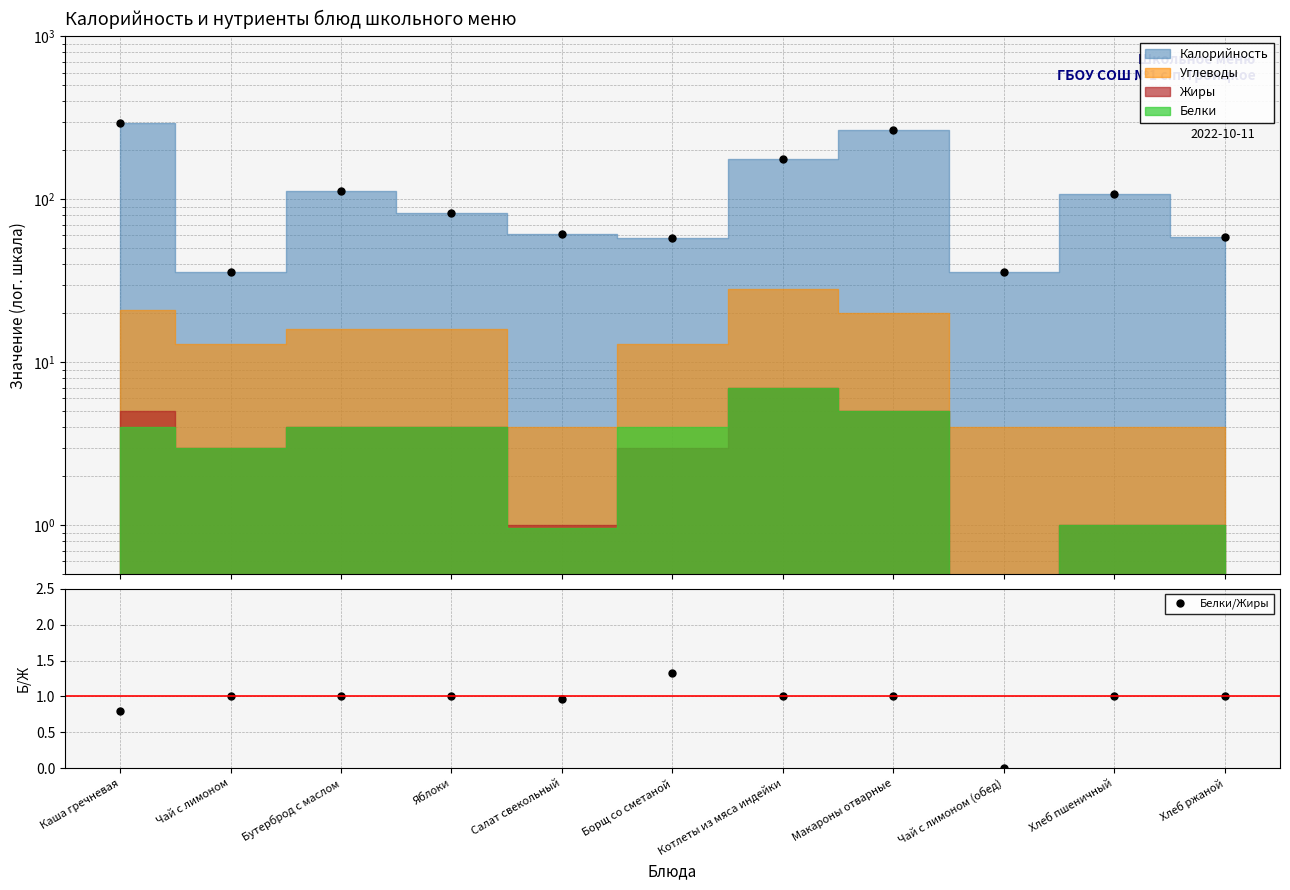

Which label corresponds to the largest value in the chart?

Борщ со сметаной